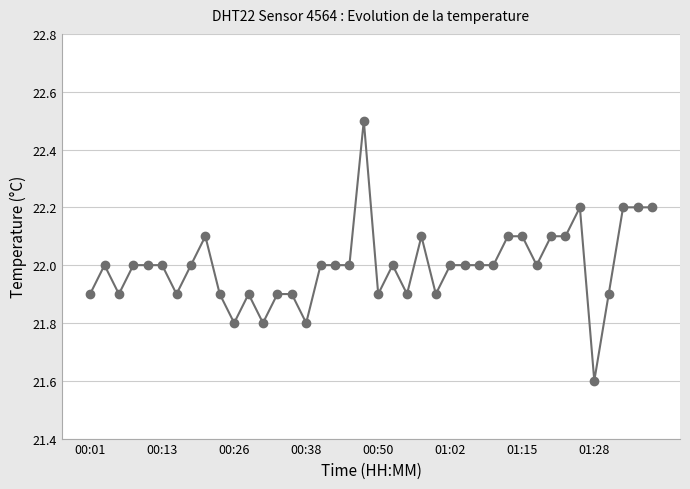

What is the difference between the maximum and minimum values?

0.9